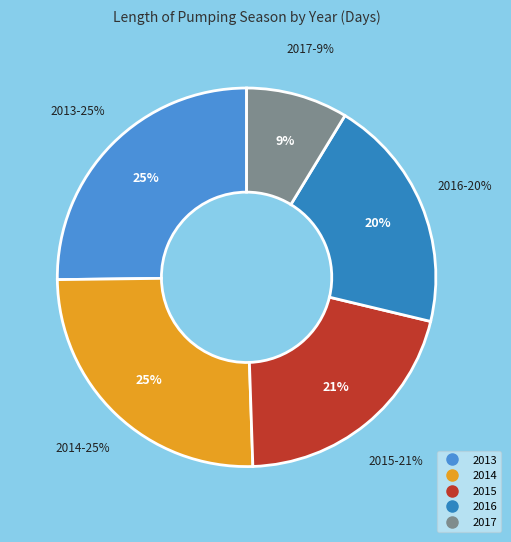

What percentage is the 2014 slice, to the nearest percent?

25%